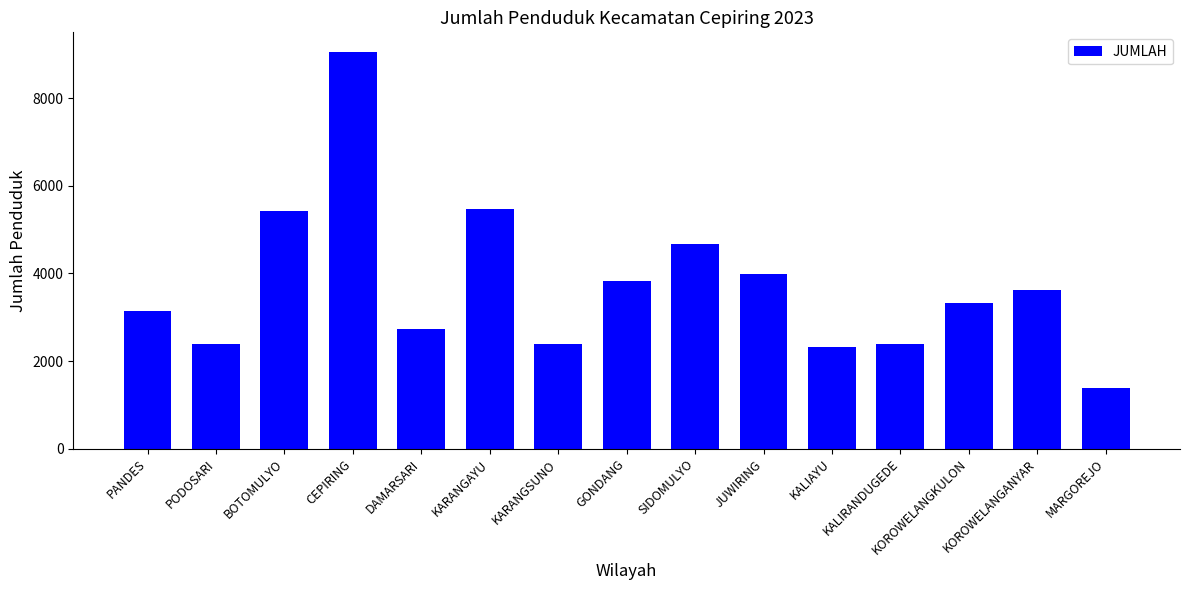

What is the label of the 9th bar from the left?

SIDOMULYO